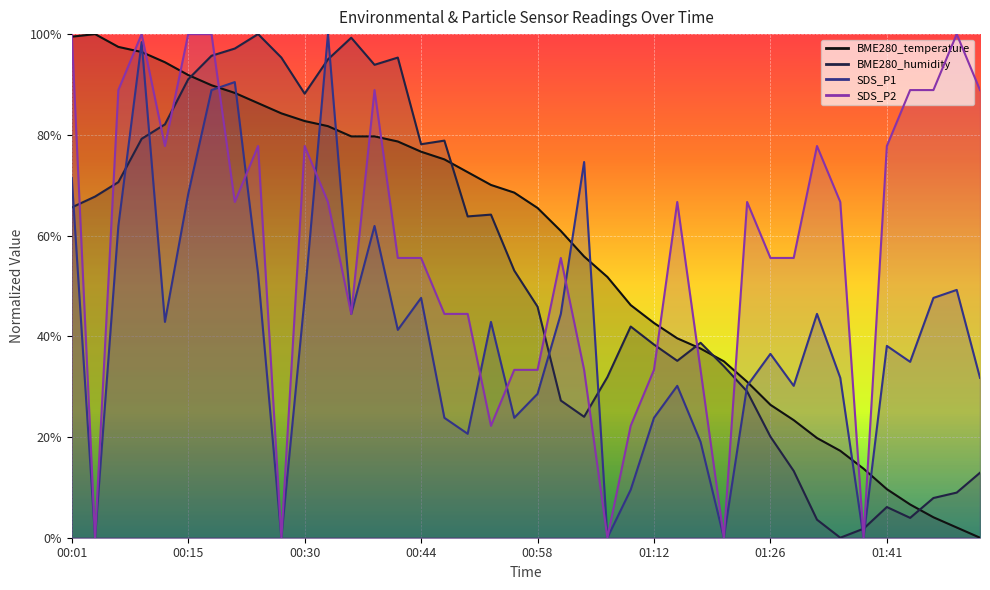

What is the value of the BME280_temperature point at the 29th from the left?

0.4